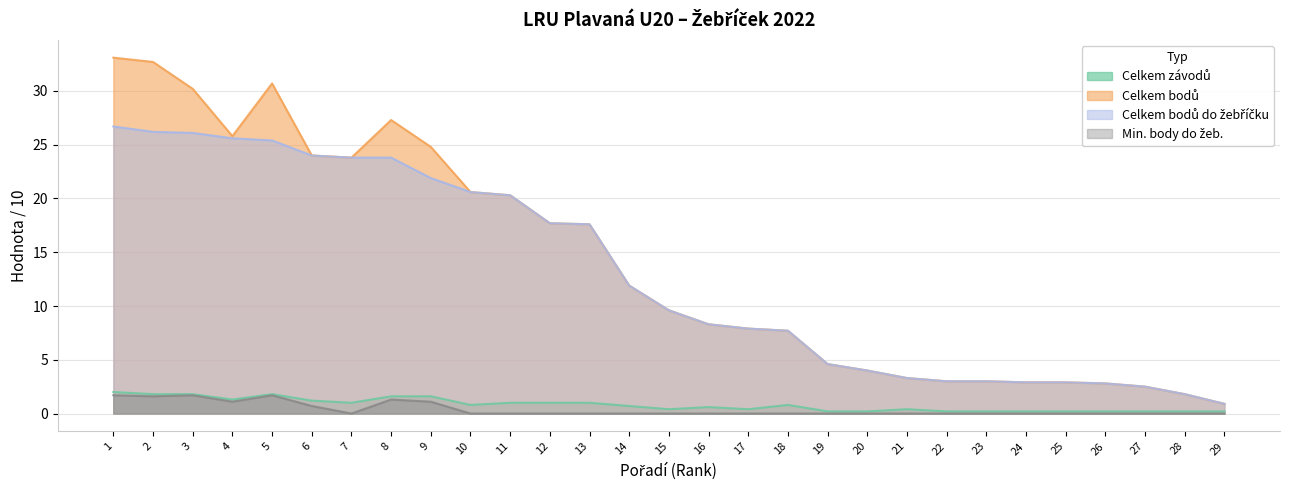

What is the difference between the maximum and minimum values in the Min. body do žeb. series?

1.7